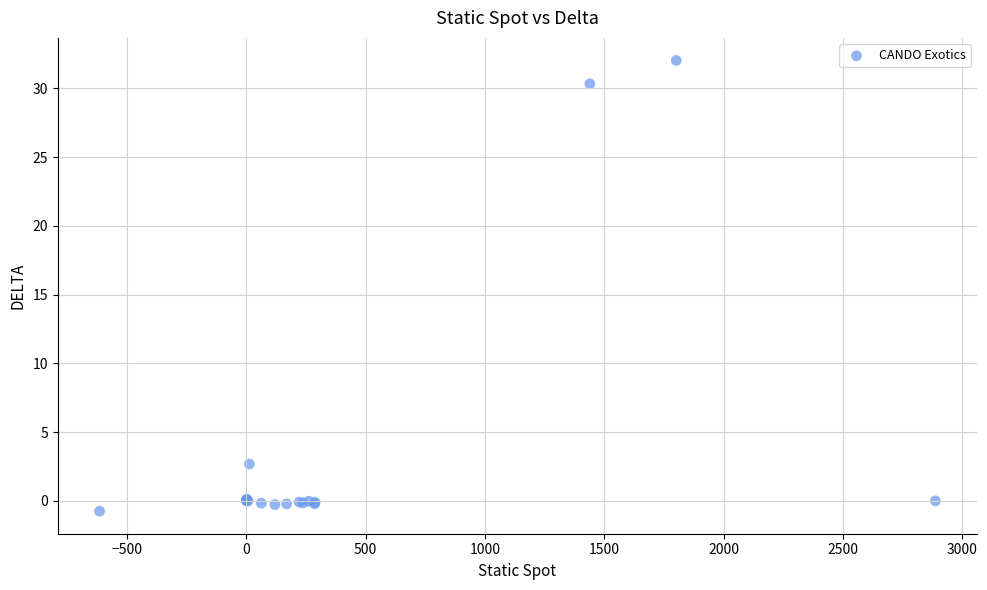

What Y value in the scatter plot is closest to 15?

2.7